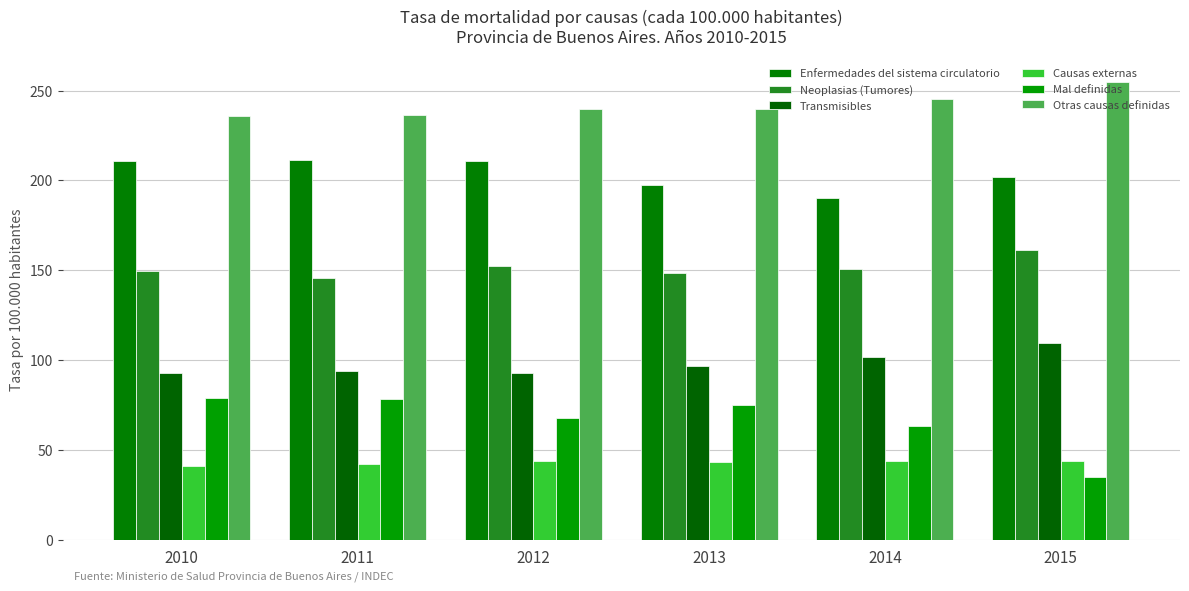

What is the difference between the Causas externas values at 2015 and 2011?

1.4